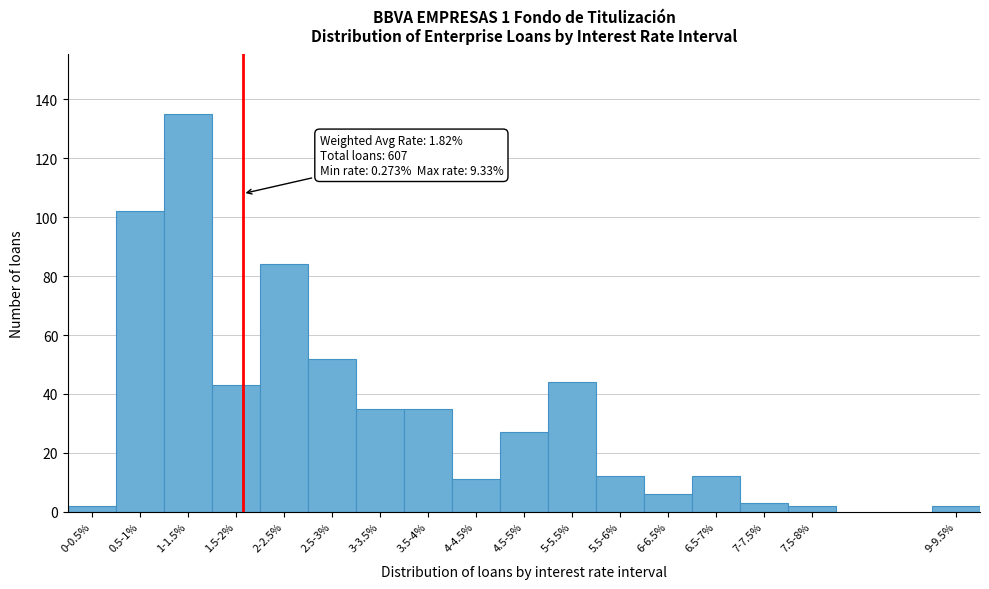

Reading left to right, what are all the values shown in this chart?

0-0.5%=2	0.5-1%=102	1-1.5%=135	1.5-2%=43	2-2.5%=84	2.5-3%=52	3-3.5%=35	3.5-4%=35	4-4.5%=11	4.5-5%=27	5-5.5%=44	5.5-6%=12	6-6.5%=6	6.5-7%=12	7-7.5%=3	7.5-8%=2	9-9.5%=2